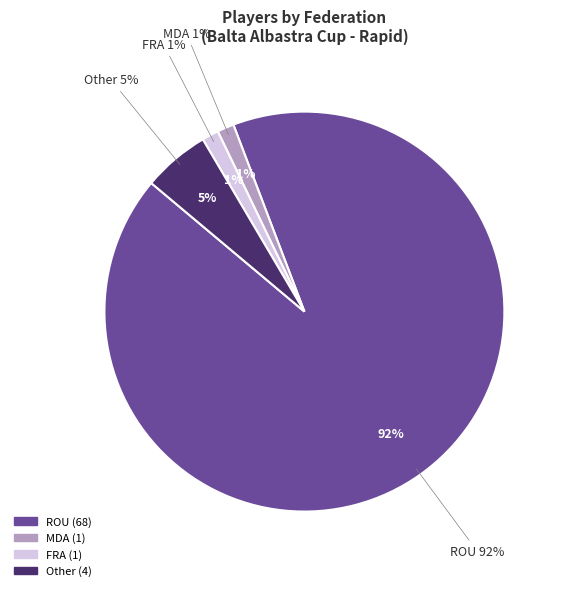

What is the total percentage of Other and MDA?

6.8%